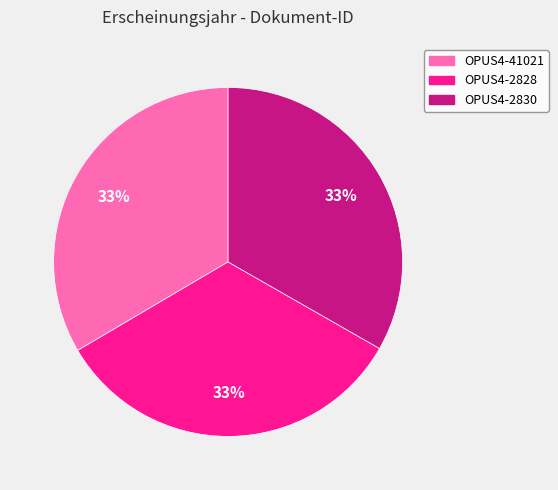

Count the number of slices in the pie.

3